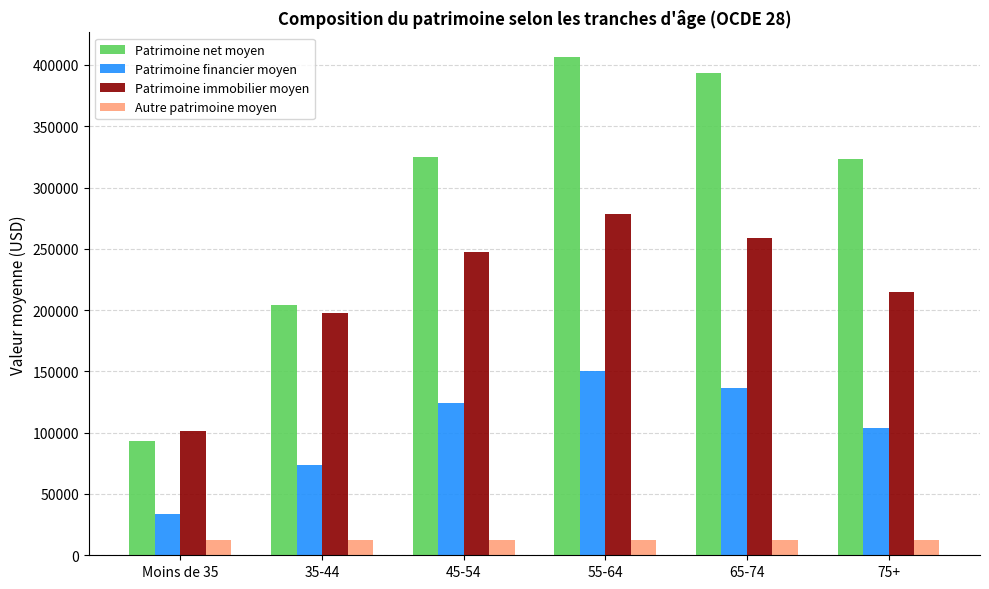

Which series has the largest range (max minus min)?

Patrimoine net moyen